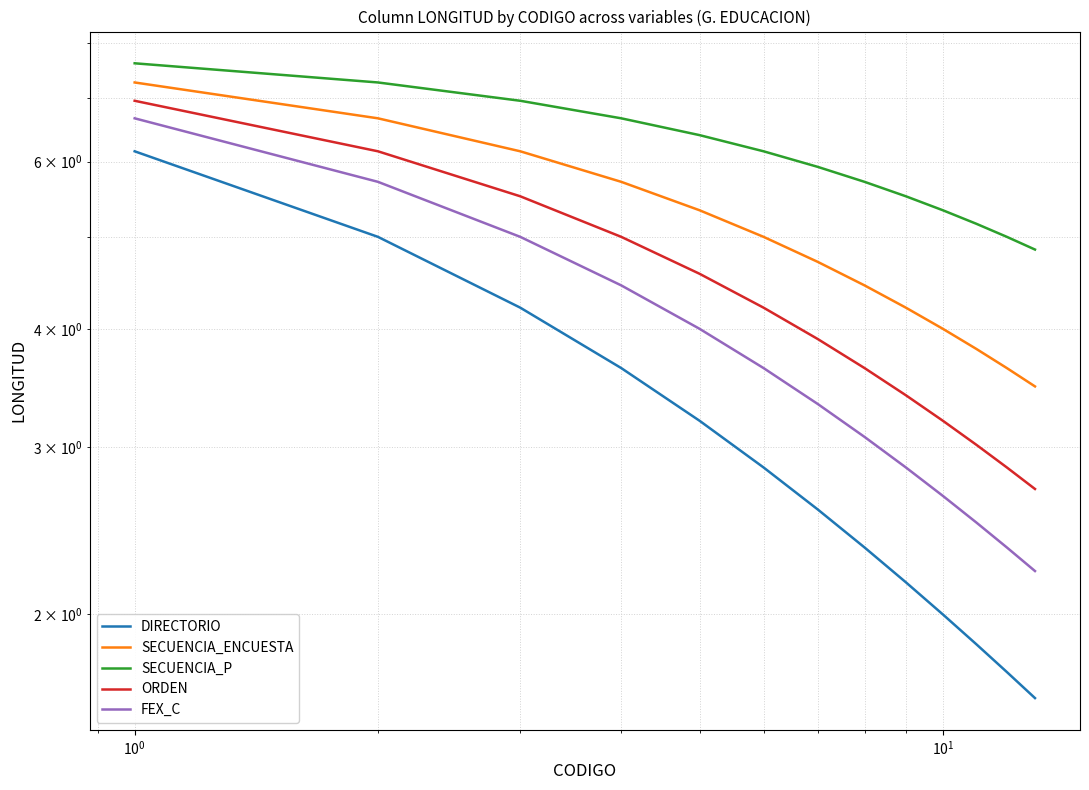

True or false: SECUENCIA_ENCUESTA and DIRECTORIO cross at least once.

False